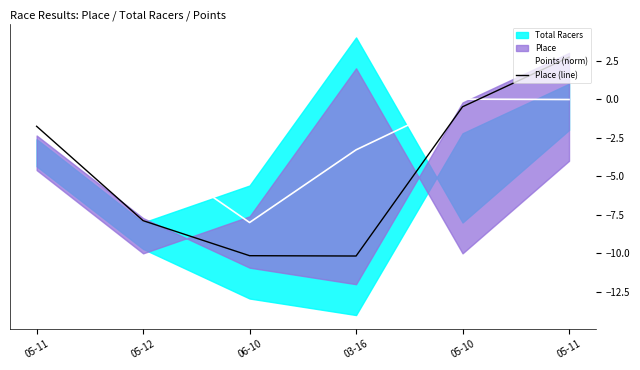

Which series changed the most between 05-12 and 06-10?

Points (norm)